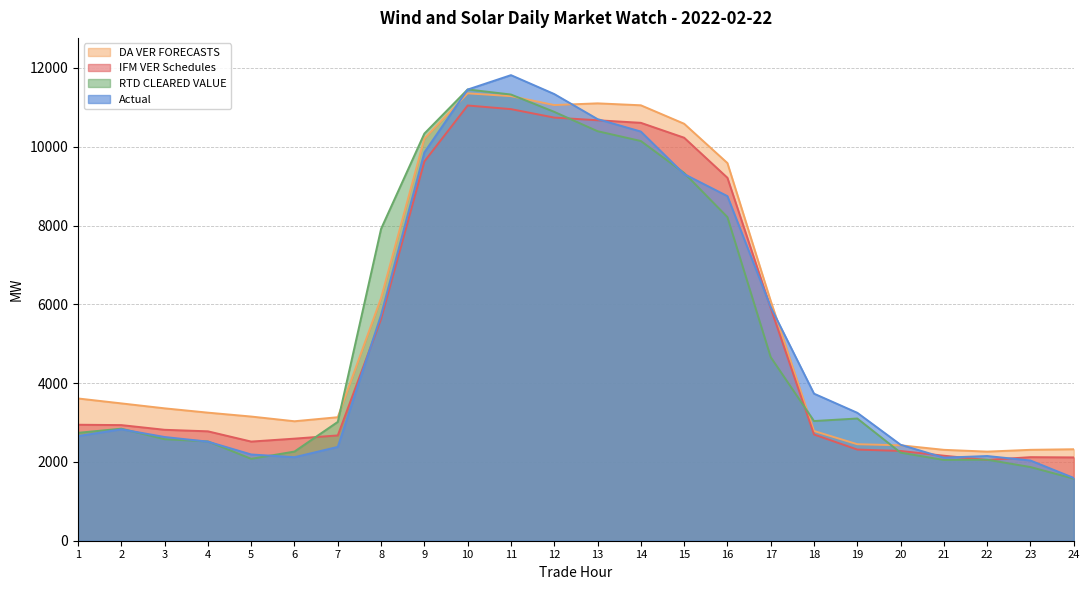

Where do RTD CLEARED VALUE and DA VER FORECASTS first cross each other?

7 and 8